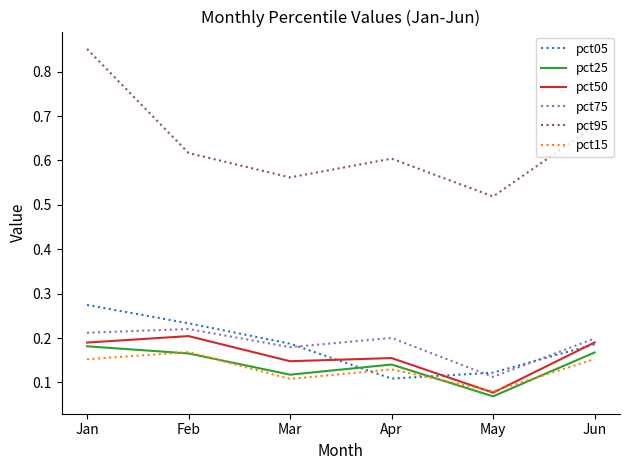

At how many categories does at least one series exceed 0?

6